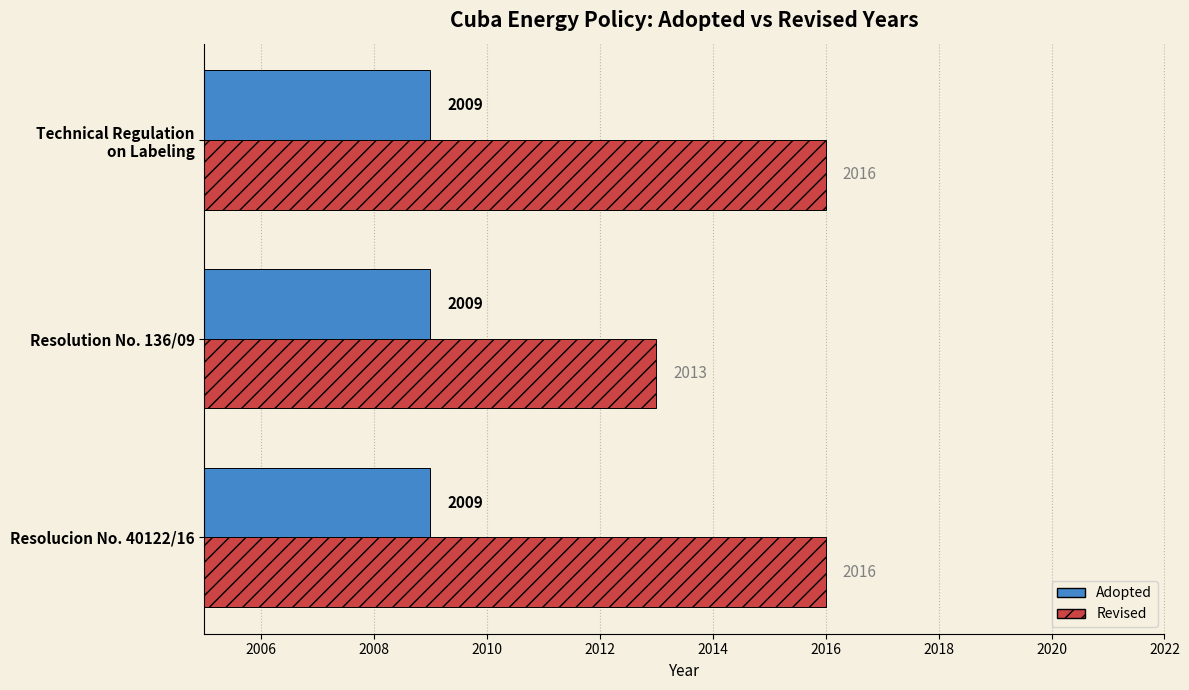

At which label is Revised closest to 2014?

Resolution No. 136/09